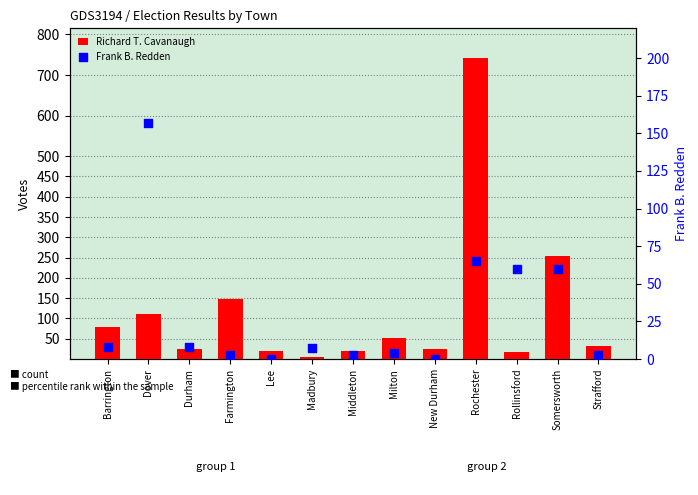

Which series has the widest spread of Y values?

Richard T. Cavanaugh